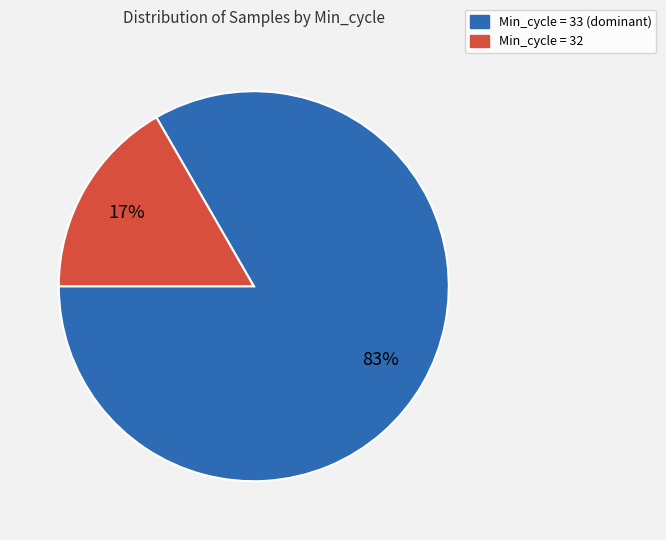

To the nearest percent, what is the average slice percentage?

50%